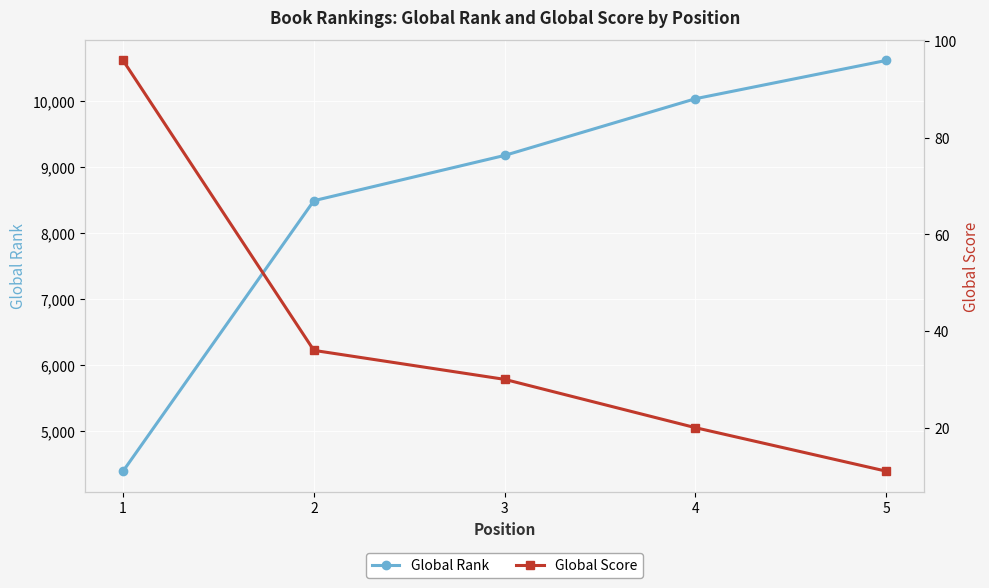

What is the total value across all series at 1?

4490